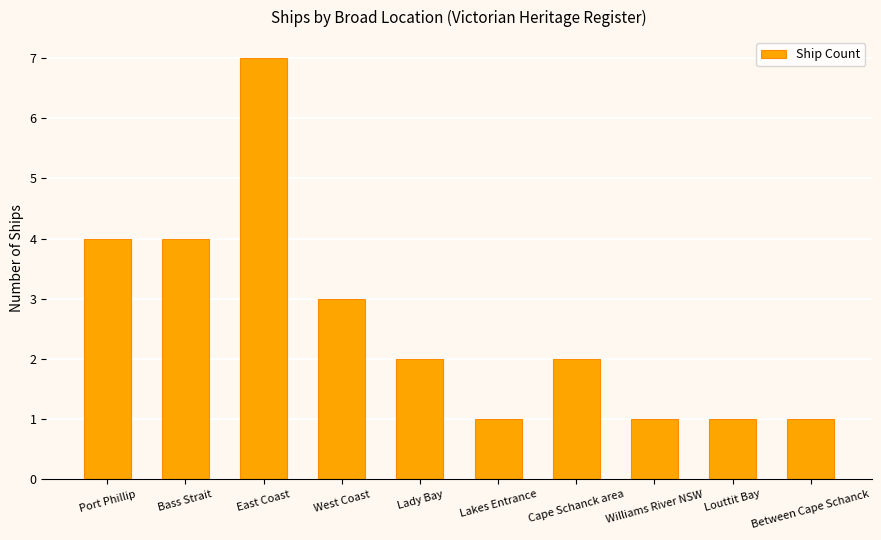

What is the change in value from Port Phillip to Louttit Bay?

-3